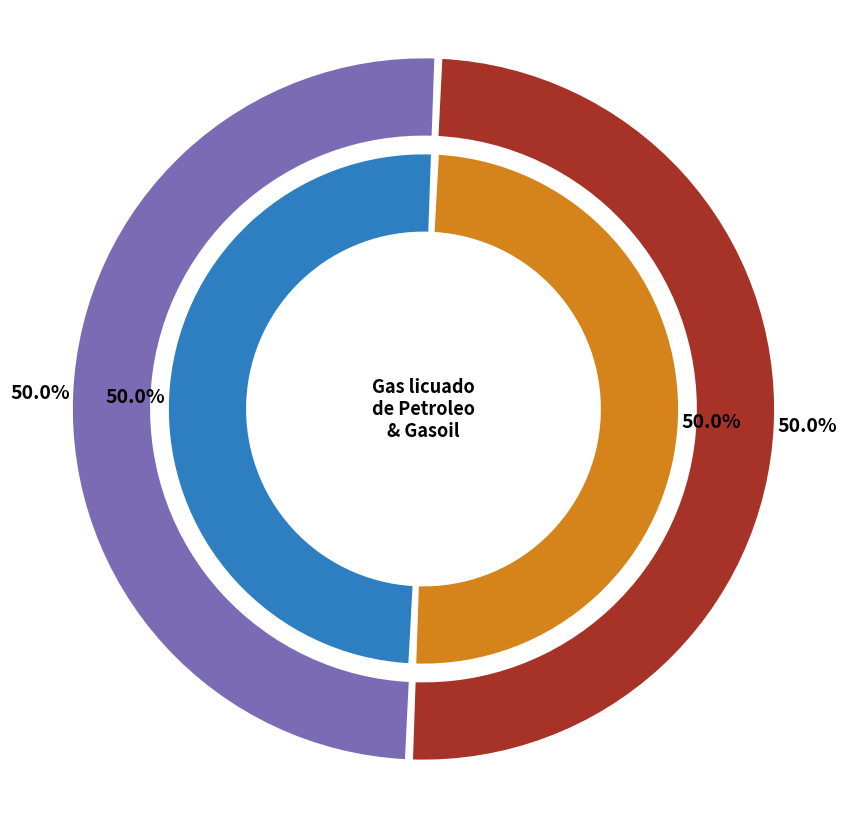

Which category has the biggest portion of the pie?

Gas licuado de Petroleo